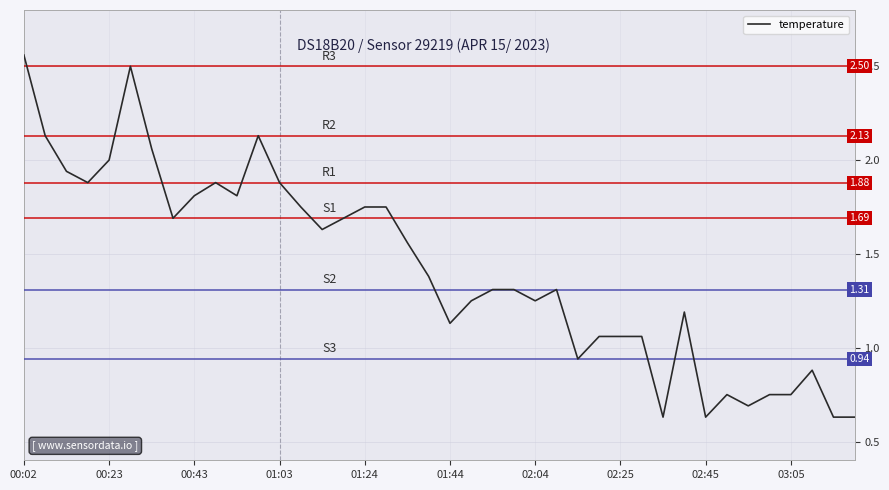

Which has a higher value, 01:03 or 03:05?

01:03